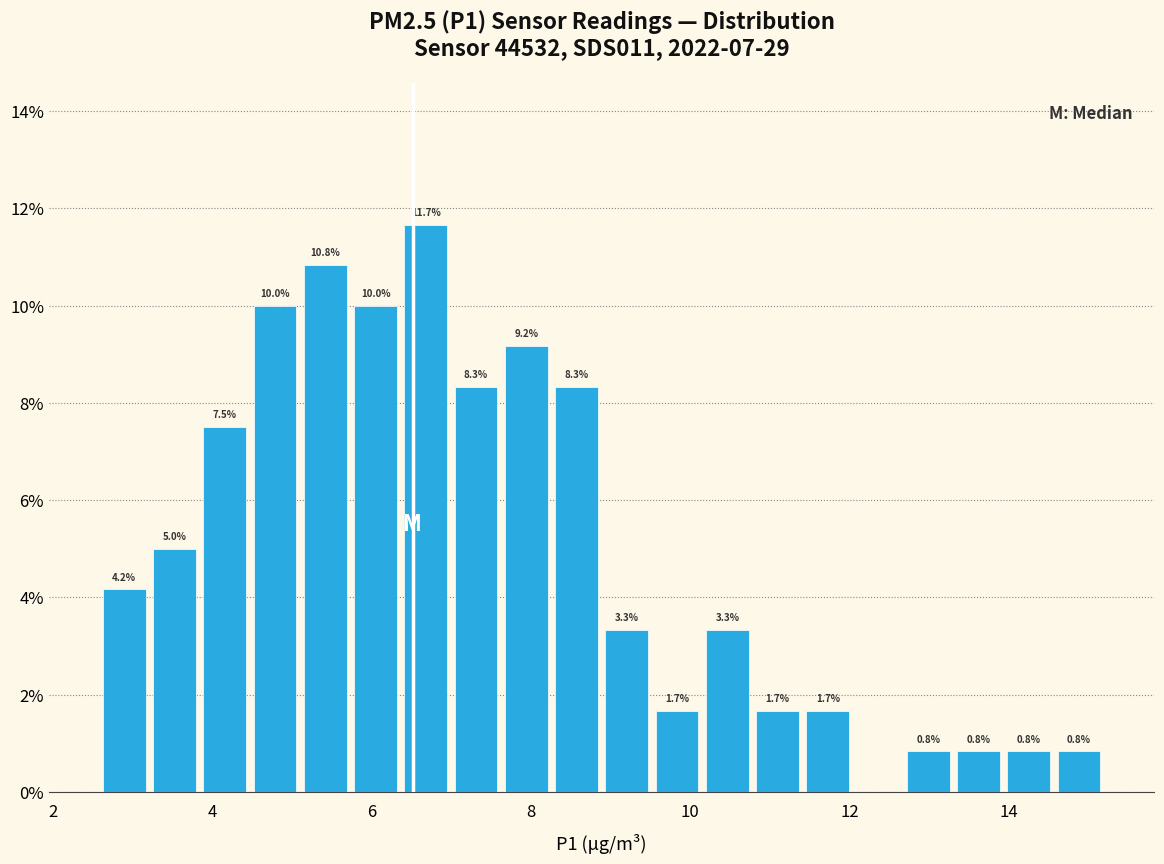

Around what value on the x-axis is the tallest bar? Give the approximate position of its centre, as read against the axis.

6.6